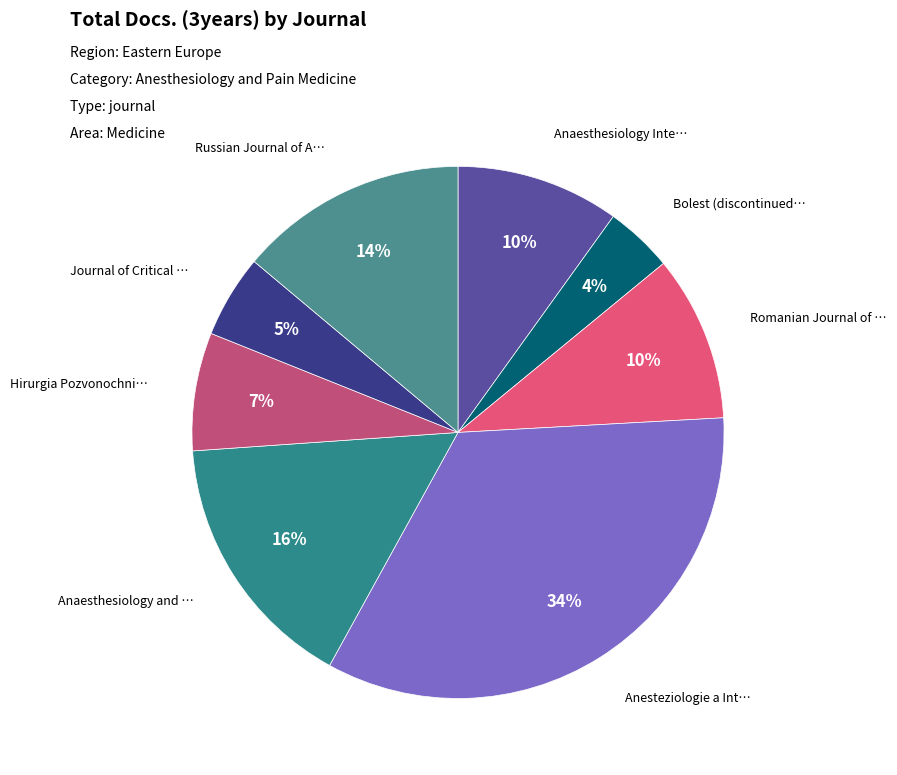

Which slice is the smallest?

Bolest (discontinued)